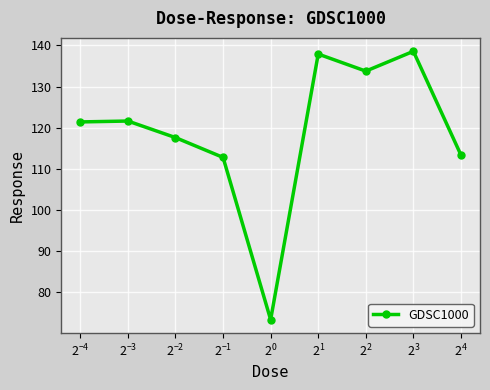

What is the smallest value displayed?

73.3